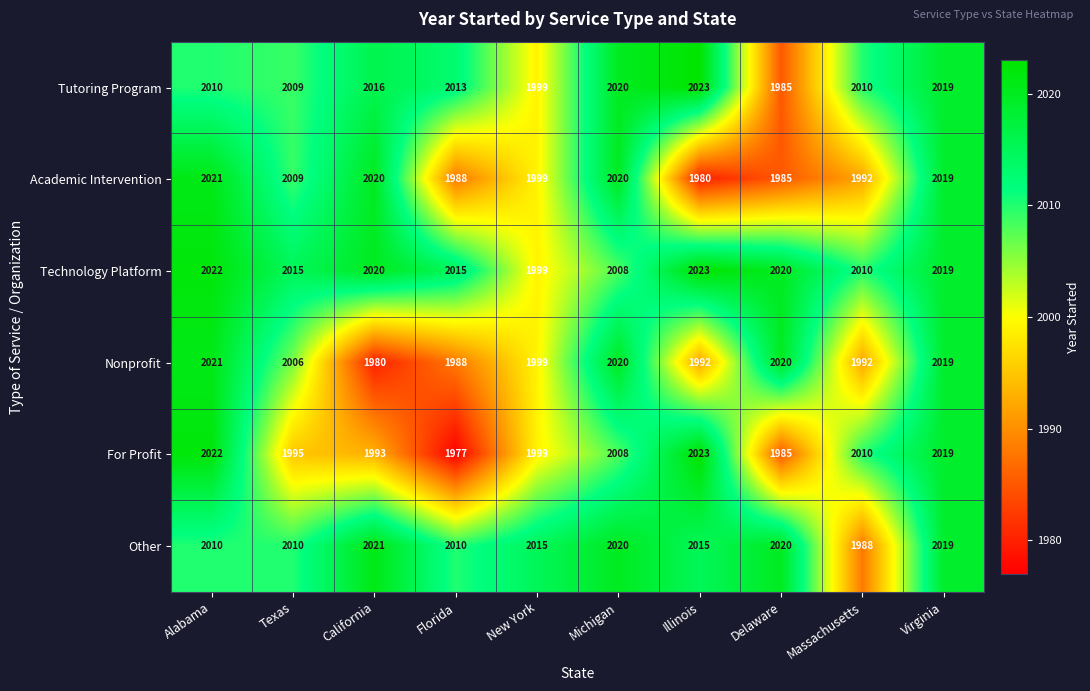

What is the total value across all series at California?

12050